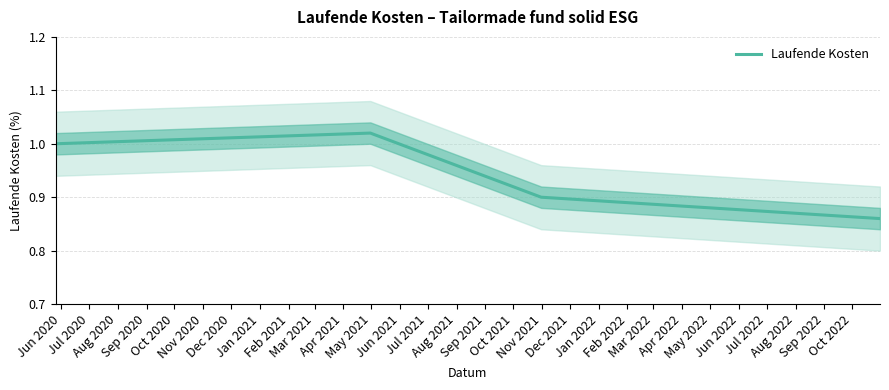

In Laufende Kosten, how many points are higher than both neighbors (excluding endpoints)?

1